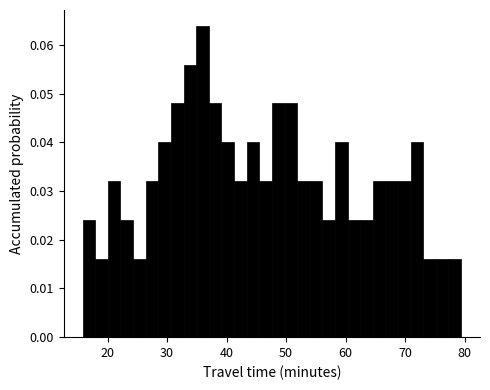

Around what value on the x-axis is the tallest bar? Give the approximate position of its centre, as read against the axis.

36